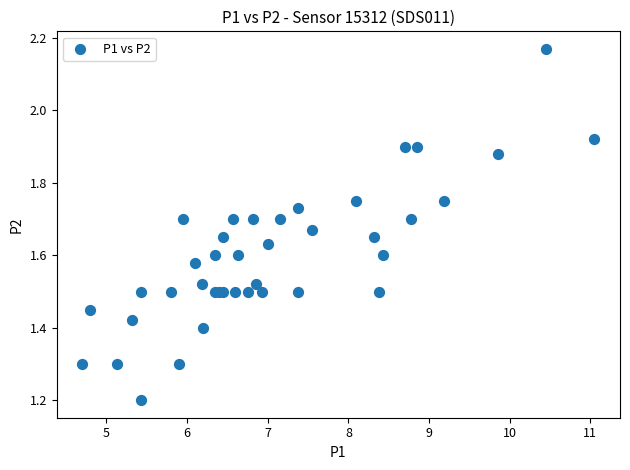

What Y value in the scatter plot is closest to 1?

1.2